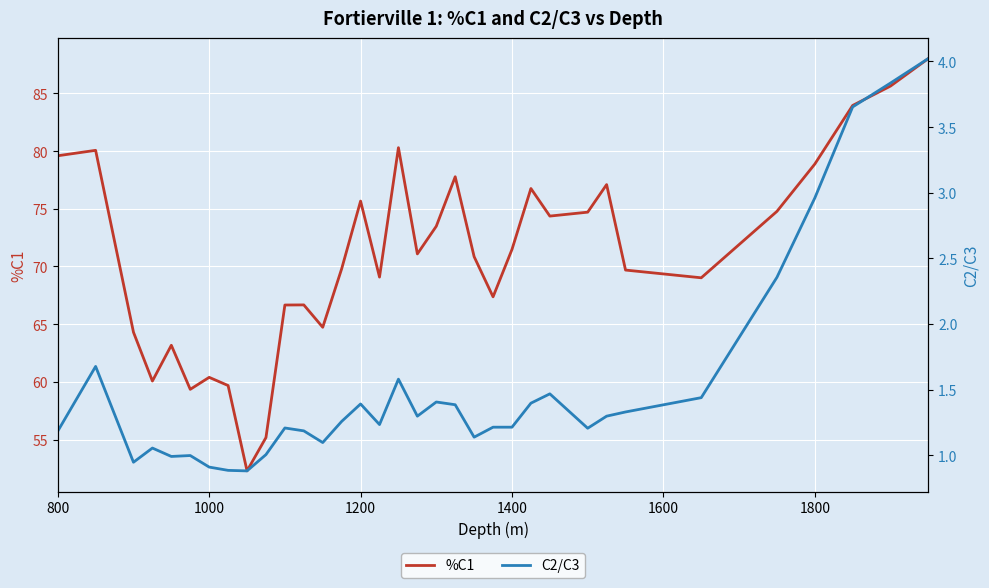

Reading left to right, what are all the values shown in this chart?

%C1: 79.6	80.1	64.3	60.1	63.2	59.4	60.4	59.7	52.3	55.2	66.7	66.7	64.7	69.8	75.7	69.1	80.3	71.1	73.5	77.8	70.8	67.4	71.5	76.8	74.4	74.7	77.1	69.7	69.0	74.8	78.9	84.0	85.6	88.0
C2/C3: 1.2	1.7	0.9	1.1	1.0	1.0	0.9	0.9	0.9	1.0	1.2	1.2	1.1	1.3	1.4	1.2	1.6	1.3	1.4	1.4	1.1	1.2	1.2	1.4	1.5	1.2	1.3	1.3	1.4	2.4	3.0	3.7	3.8	4.0